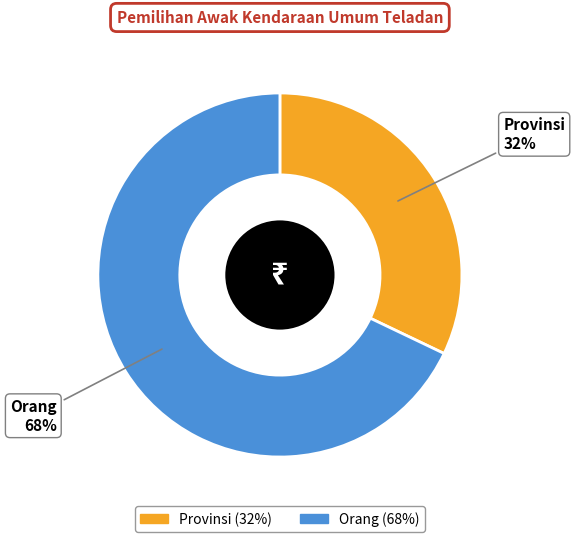

Does Provinsi represent more than half of the total?

No